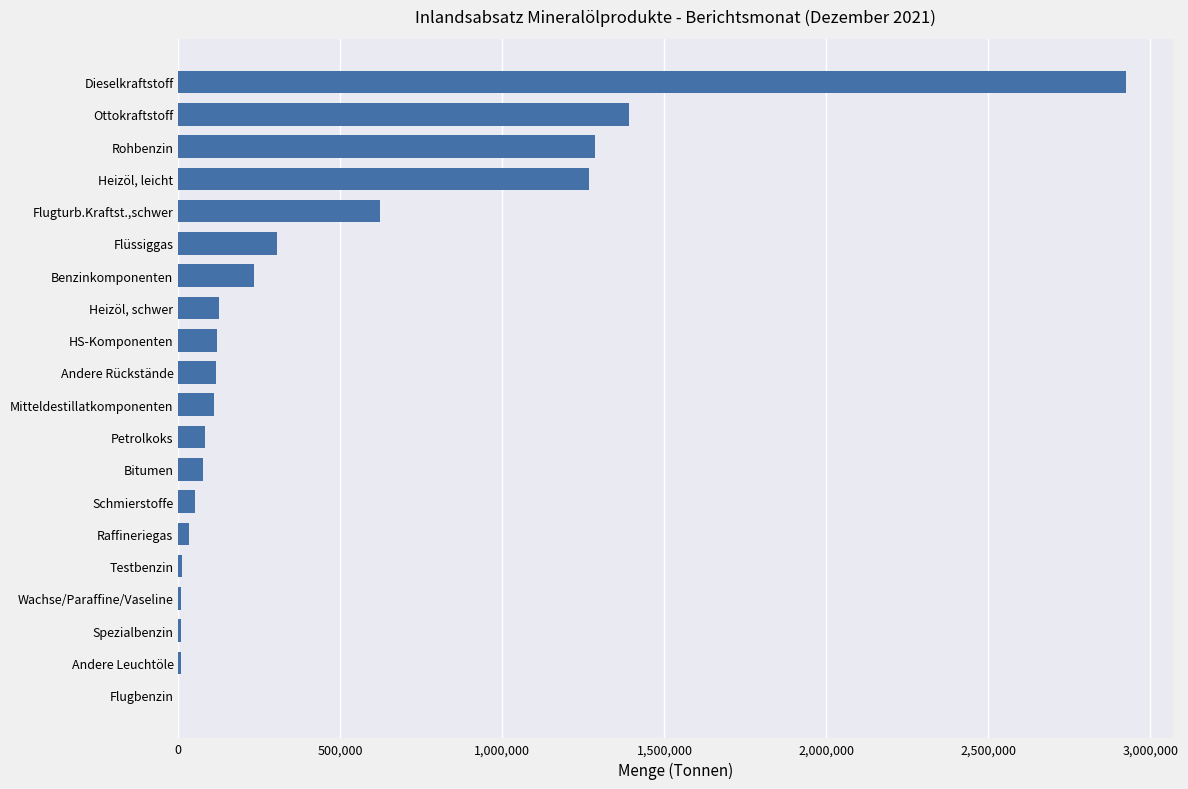

What is the sum of all values?

8777962